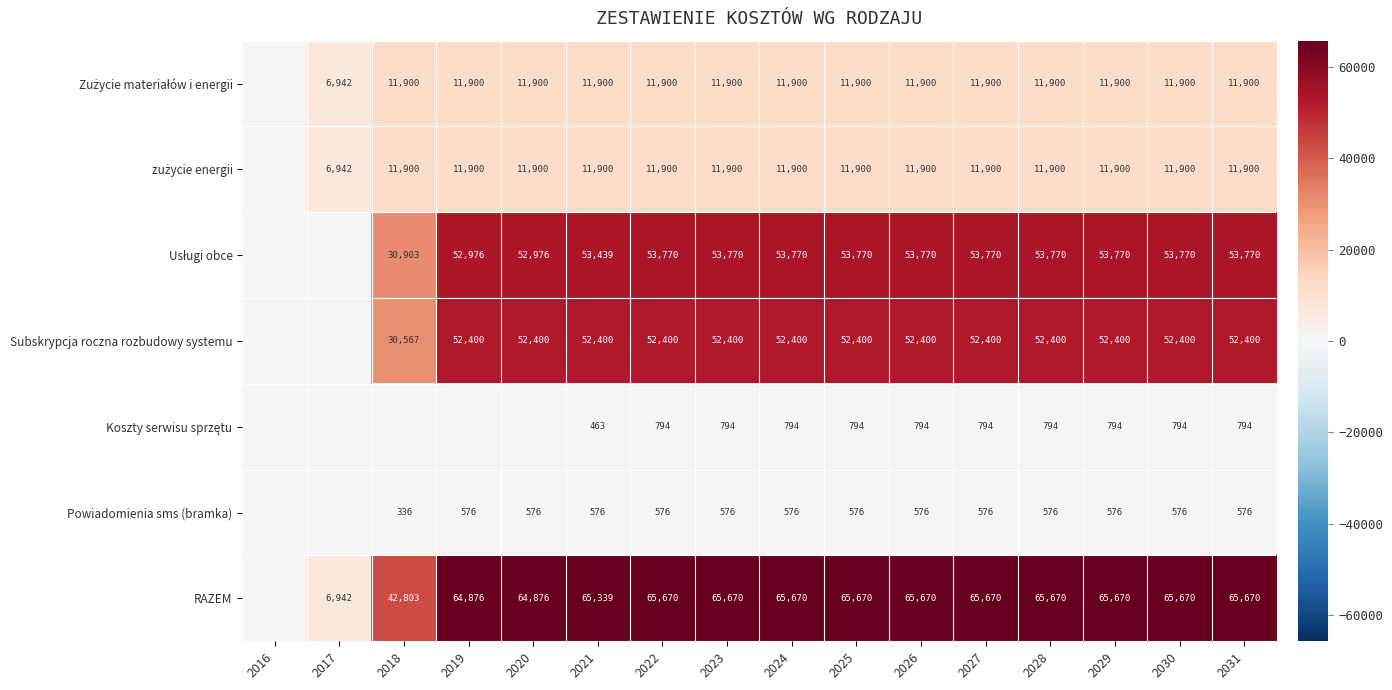

What is the total value across all series at 2025?

197010